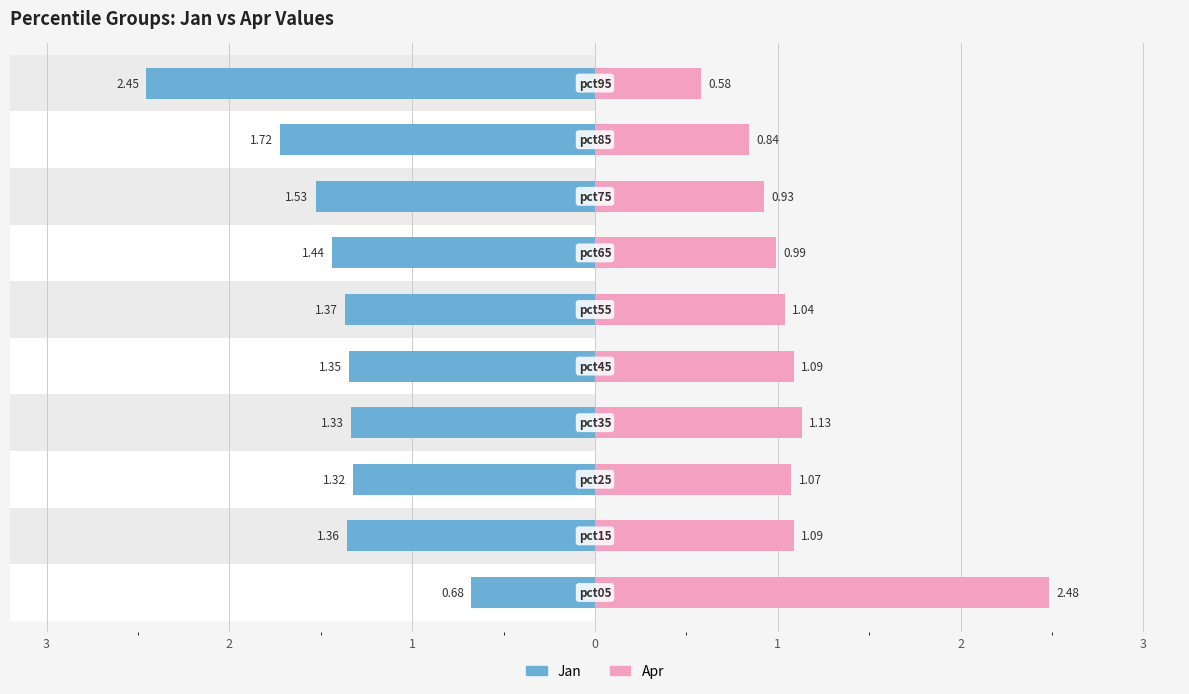

What is the sum of all Apr values?

11.2